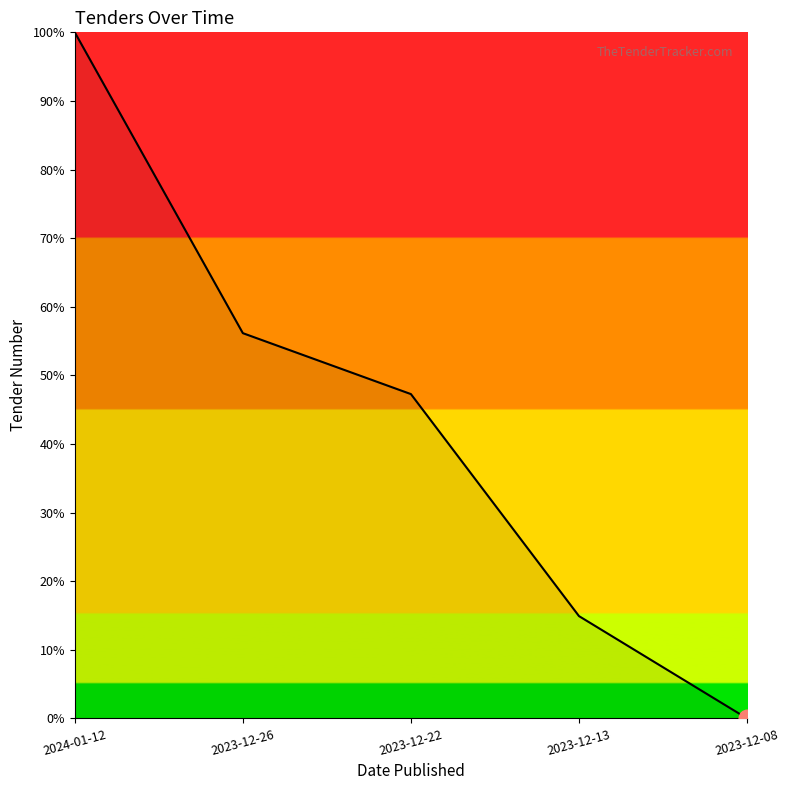

Reading left to right, transcribe all the data shown in this chart.

100.0	56.2	47.3	14.9	0.0